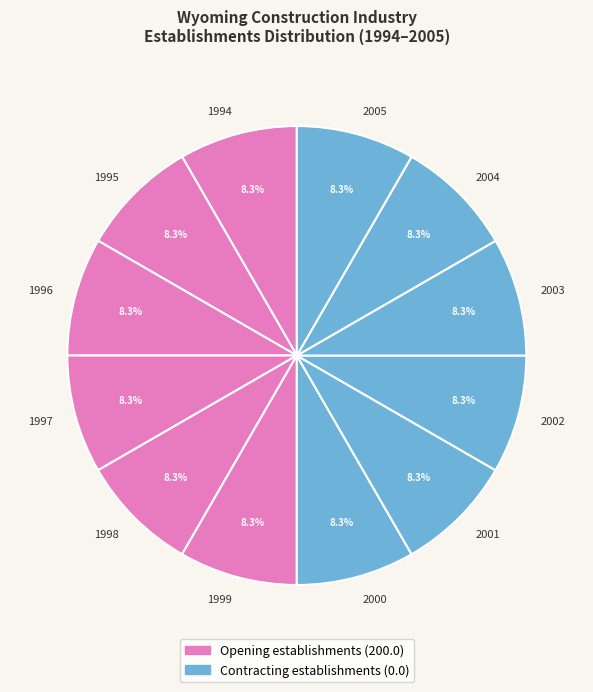

To the nearest percent, what is the combined percentage of 1996 and 1998?

17%